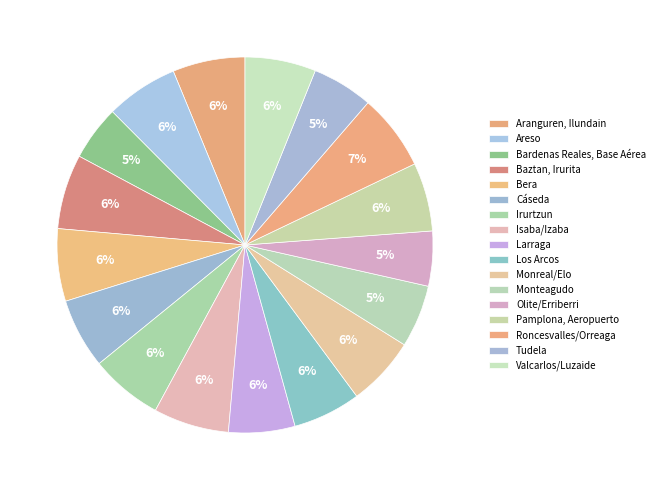

Is there a majority slice in this chart?

No